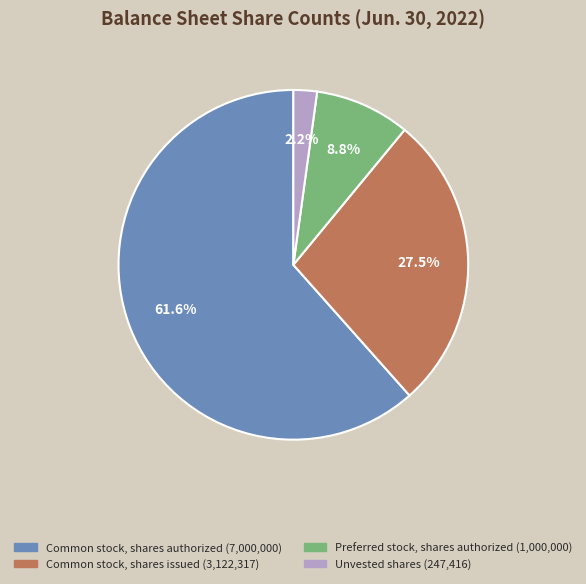

Do Common stock, shares issued and Unvested shares together represent more than half of the pie?

No